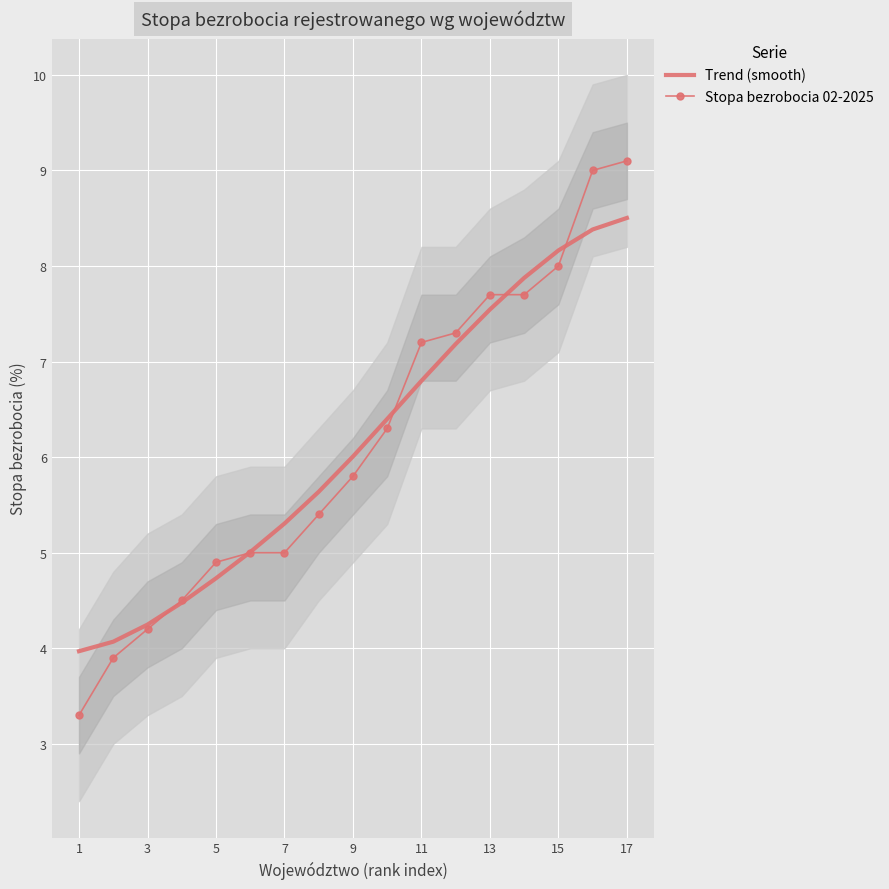

What is the minimum value shown in the chart?

3.3